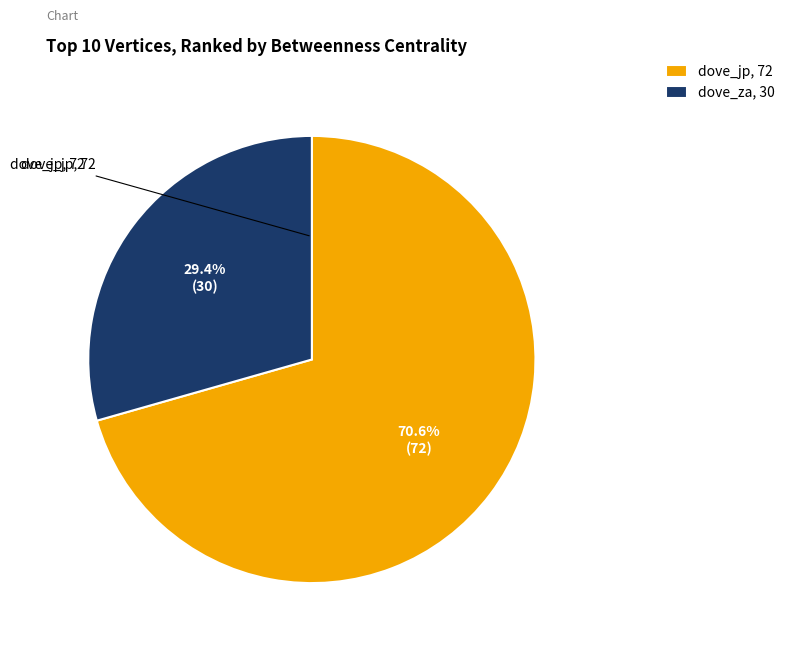

How many segments does this pie chart have?

2